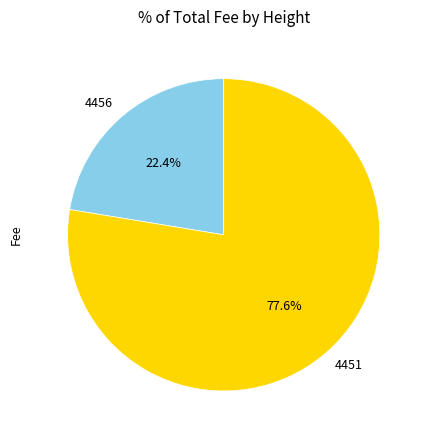

To the nearest percent, what is the difference between the 4456 and 4451 slice percentages?

55%